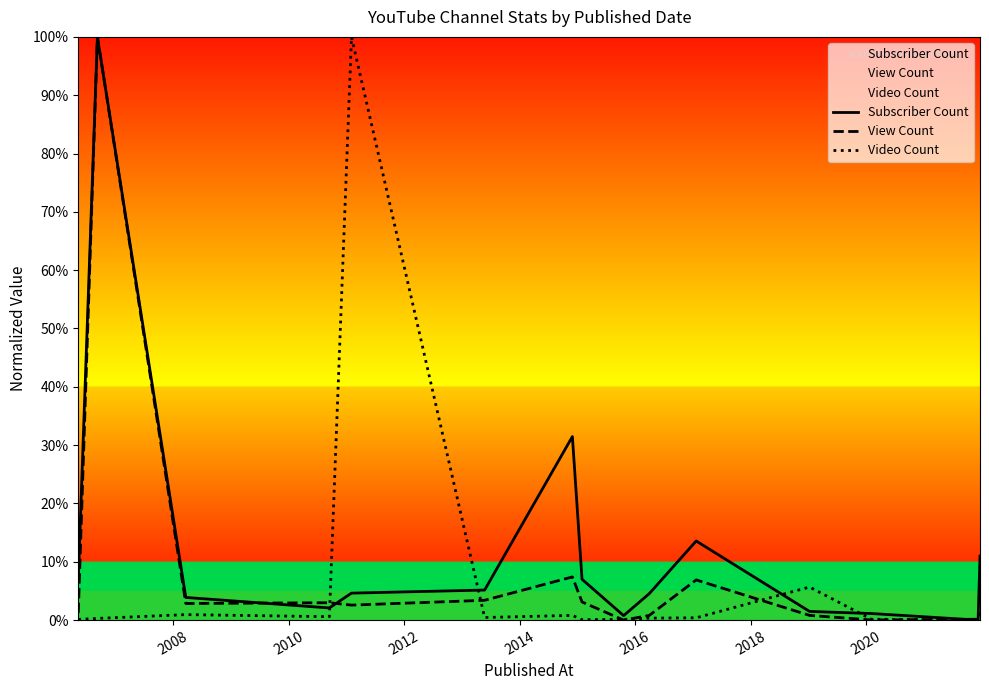

What is the highest value of the Video Count series?

100.0